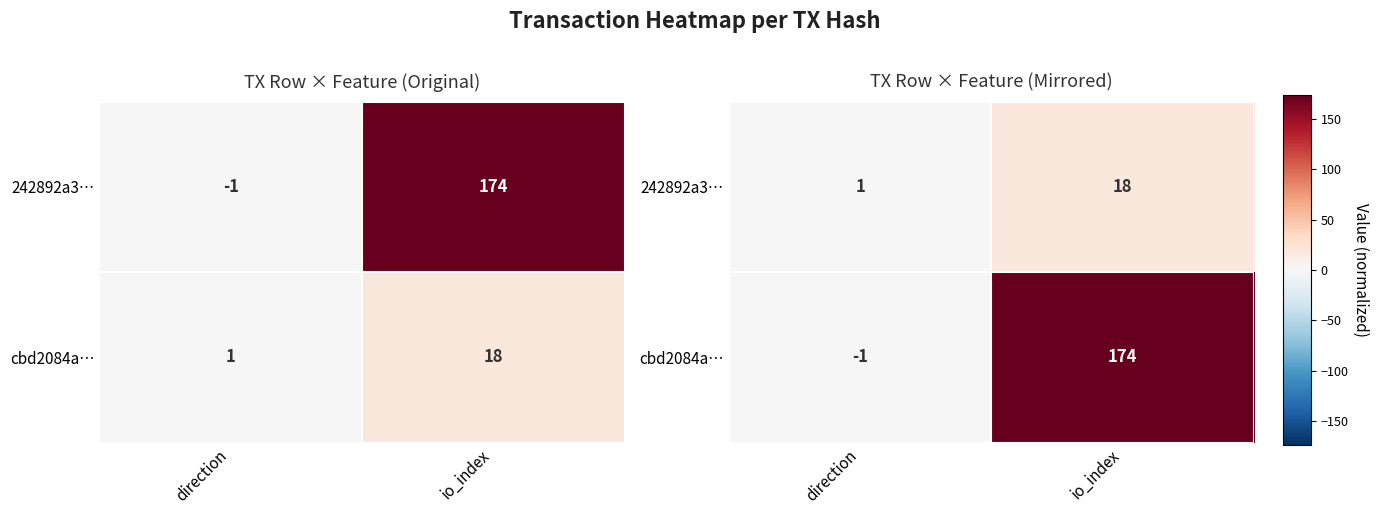

Between io_index and direction, which is larger?

io_index